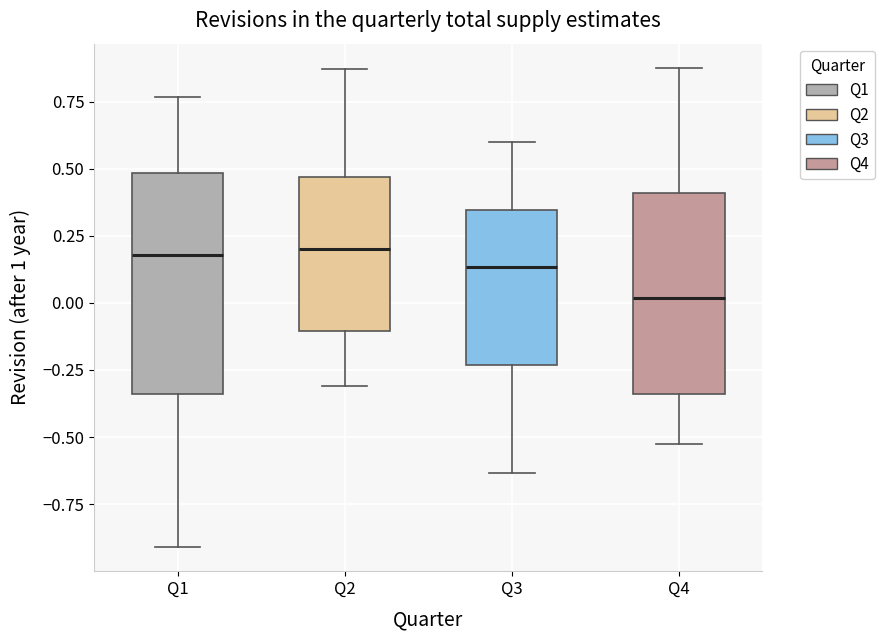

Where is the lower edge of the box for Q2 on the y-axis? The values are not printed on the chart, so give them approximately, as read against the axis.

-0.10